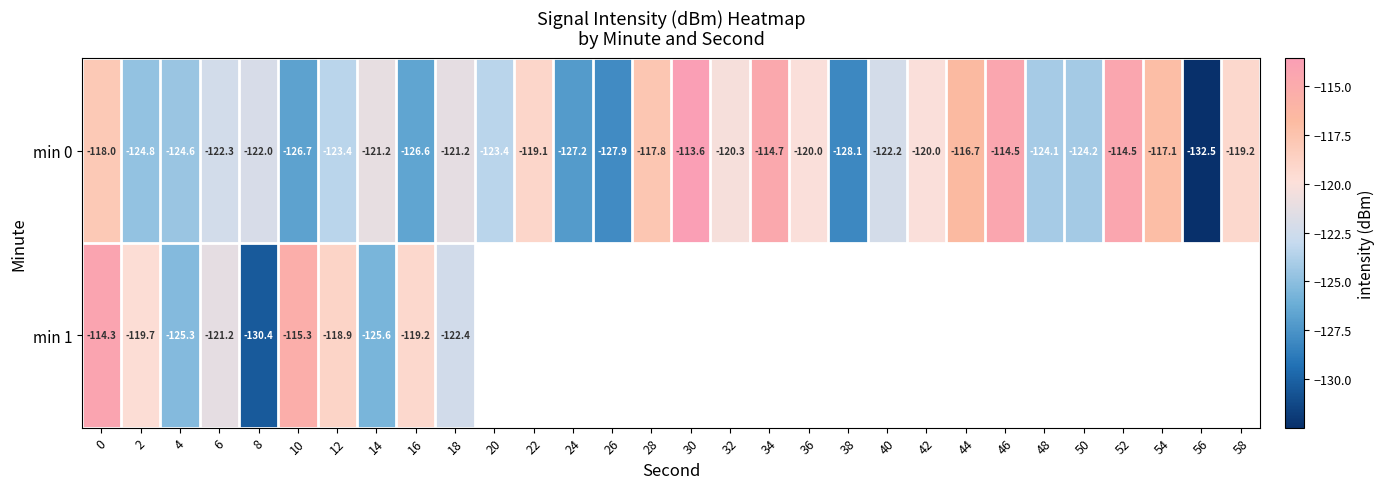

How many values in the min 0 series are below -121?

17